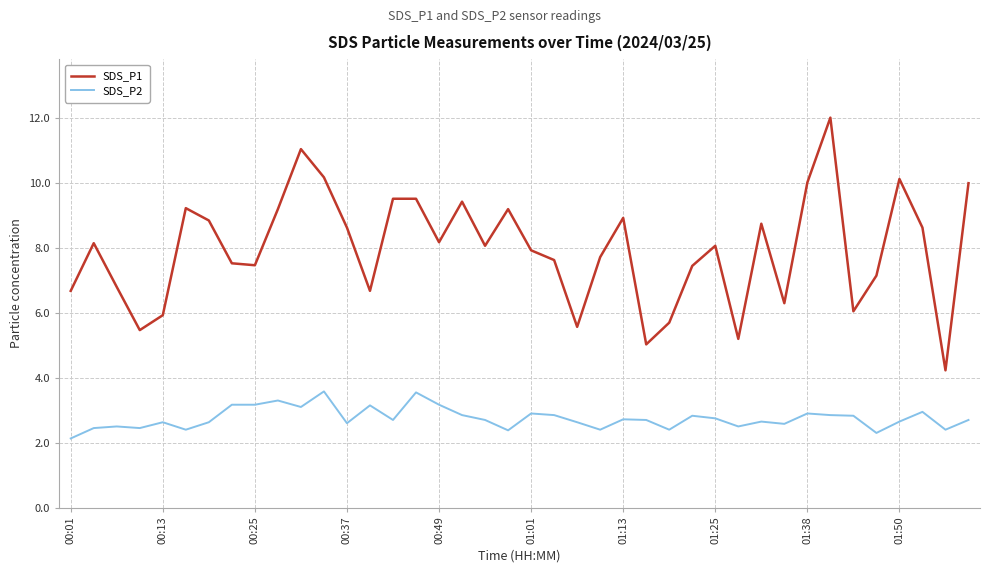

Which series has the largest total across all categories?

SDS_P1